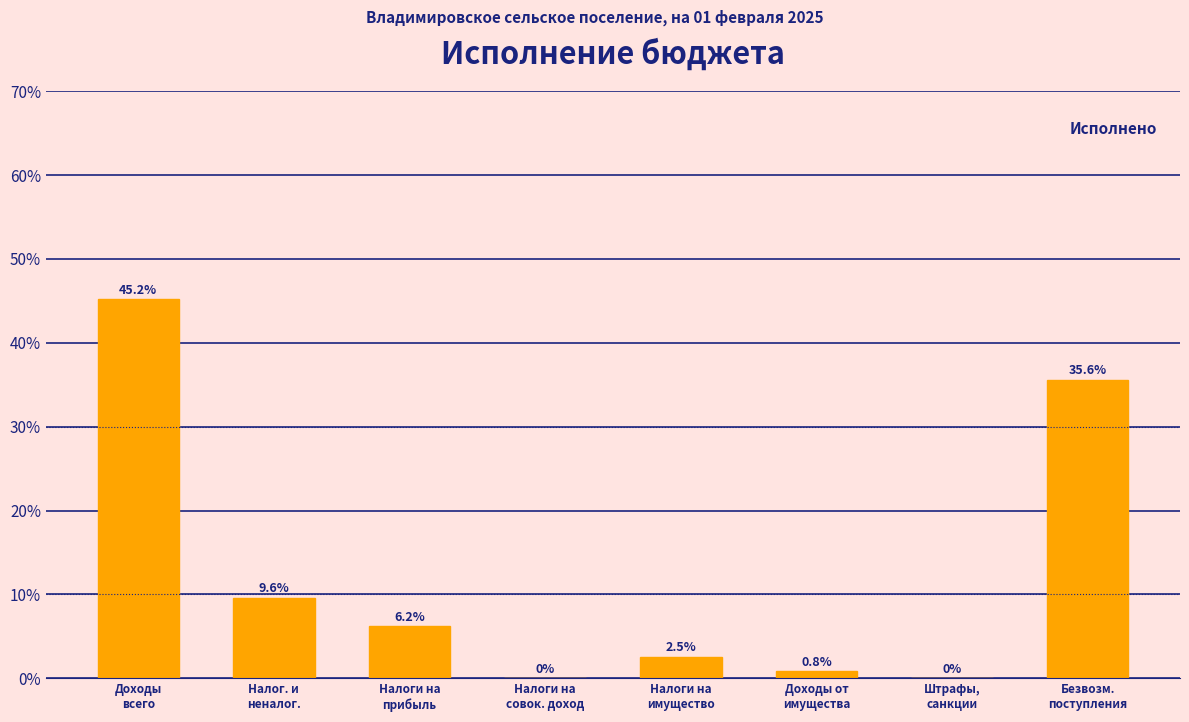

What is the greatest value displayed?

45.2